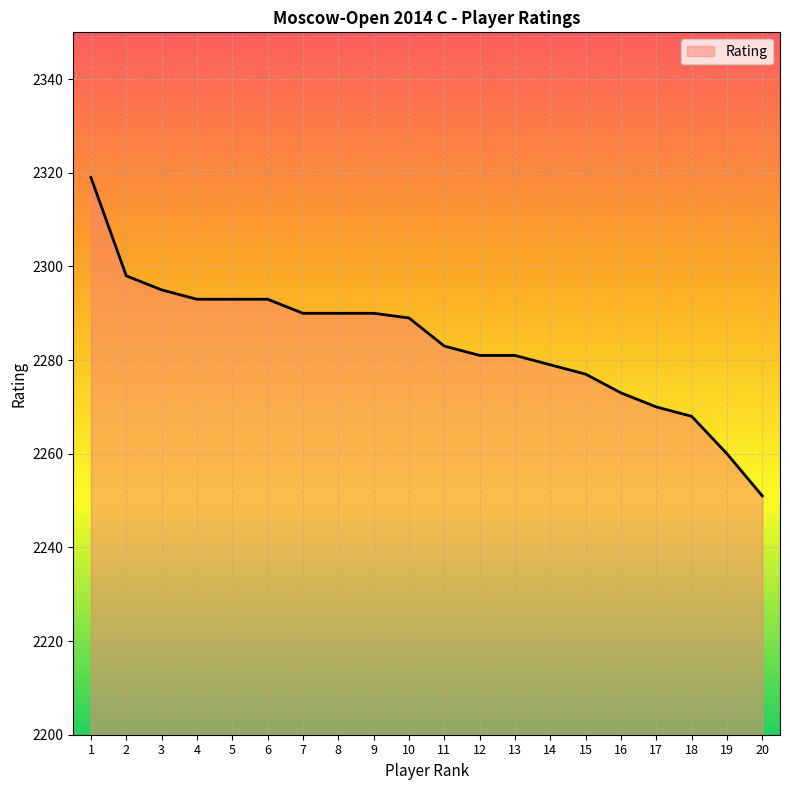

What is the minimum value shown in the chart?

2251